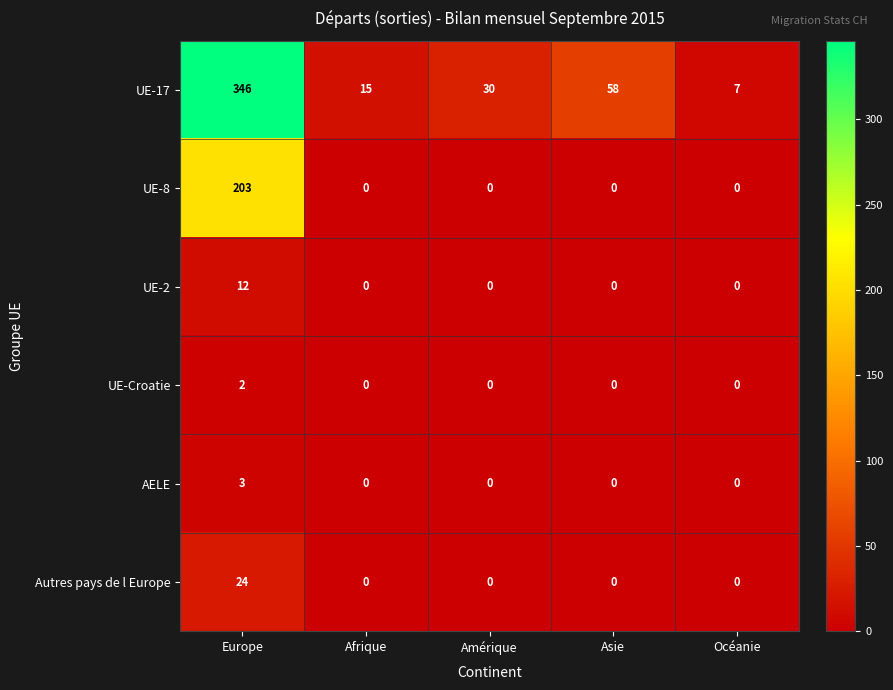

The UE-Croatie series shows 1 at Afrique. True or false?

False